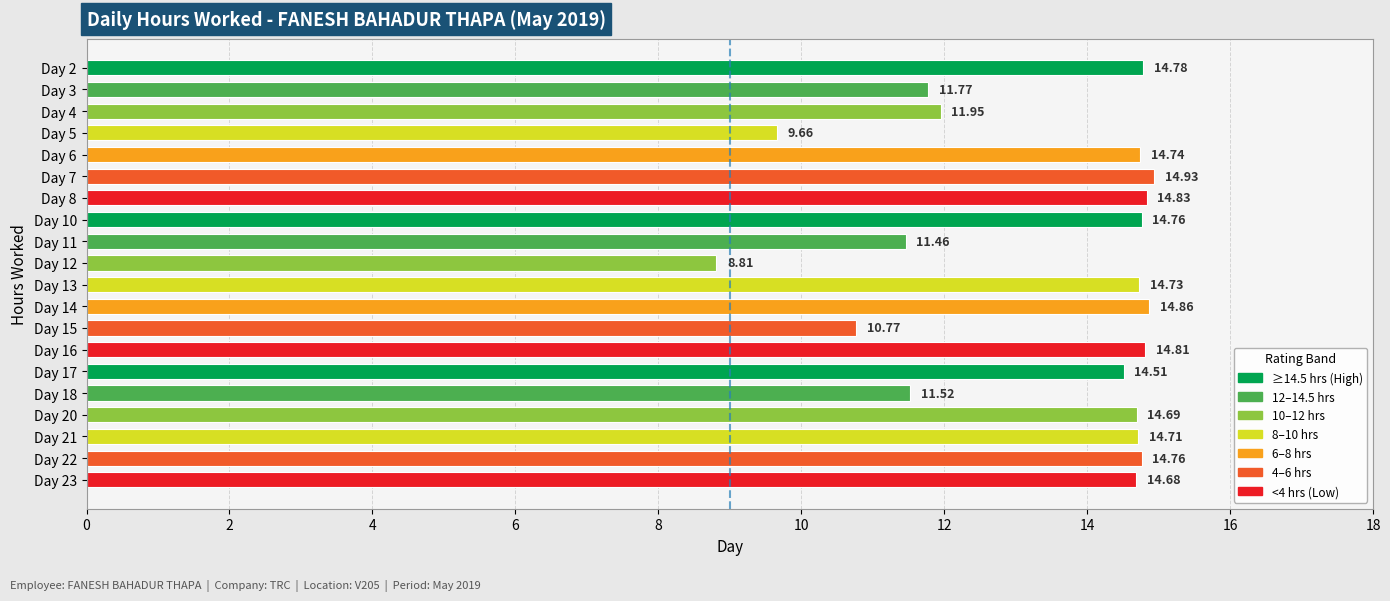

What is the ratio of the value at Day 10 to the value at Day 6?

1.0